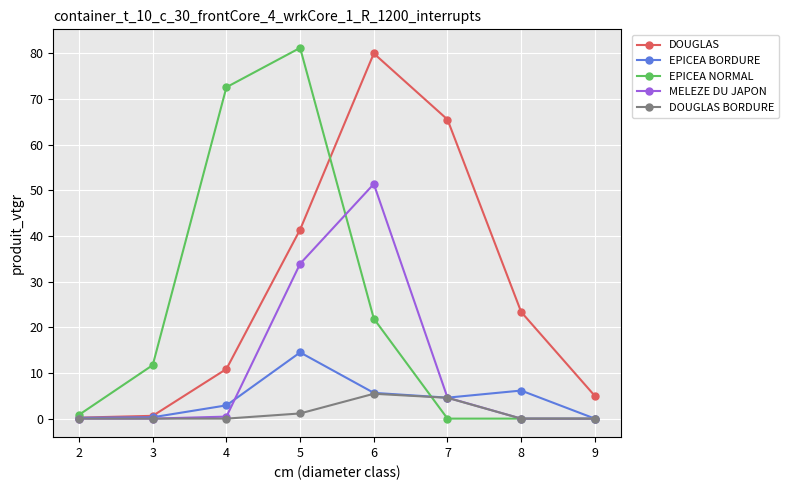

In MELEZE DU JAPON, how many points are higher than both neighbors (excluding endpoints)?

1